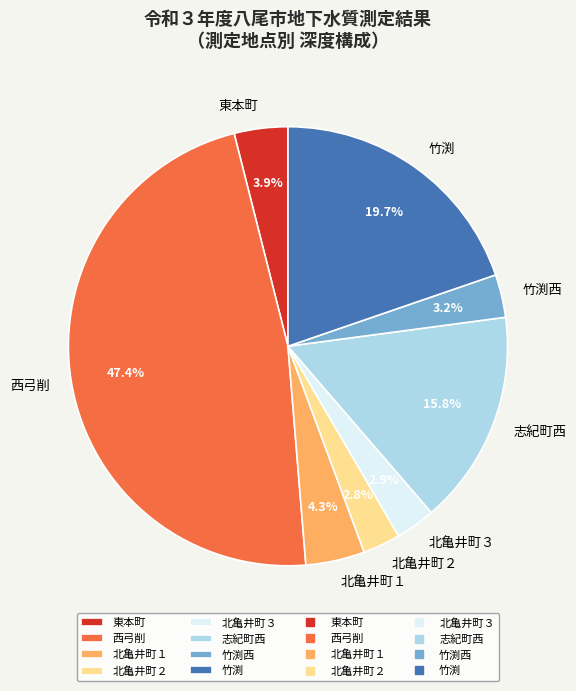

Is the sum of 西弓削 and 竹渕西 greater than half?

Yes